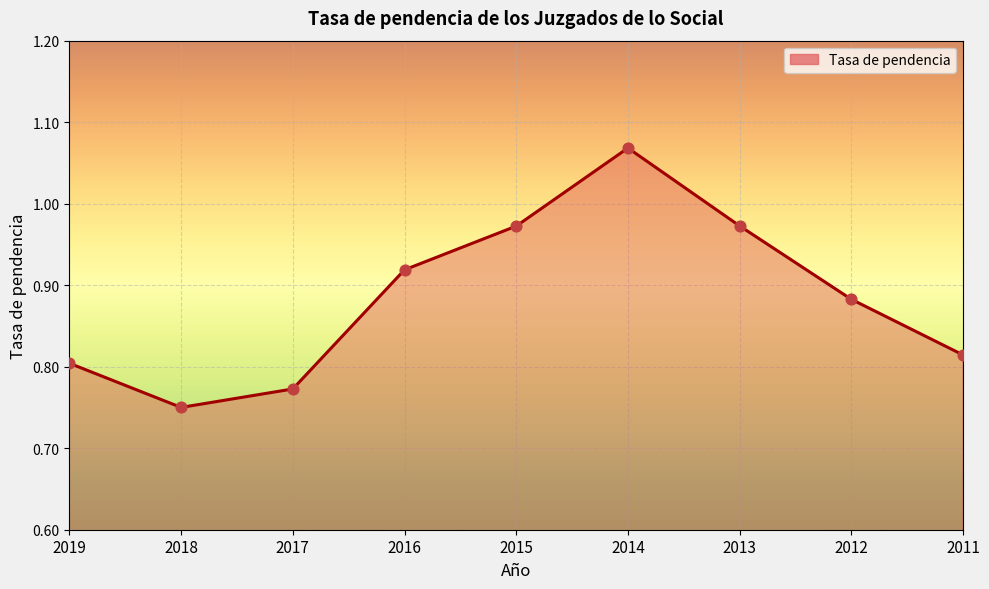

Between 2019 and 2013, which is larger?

2013